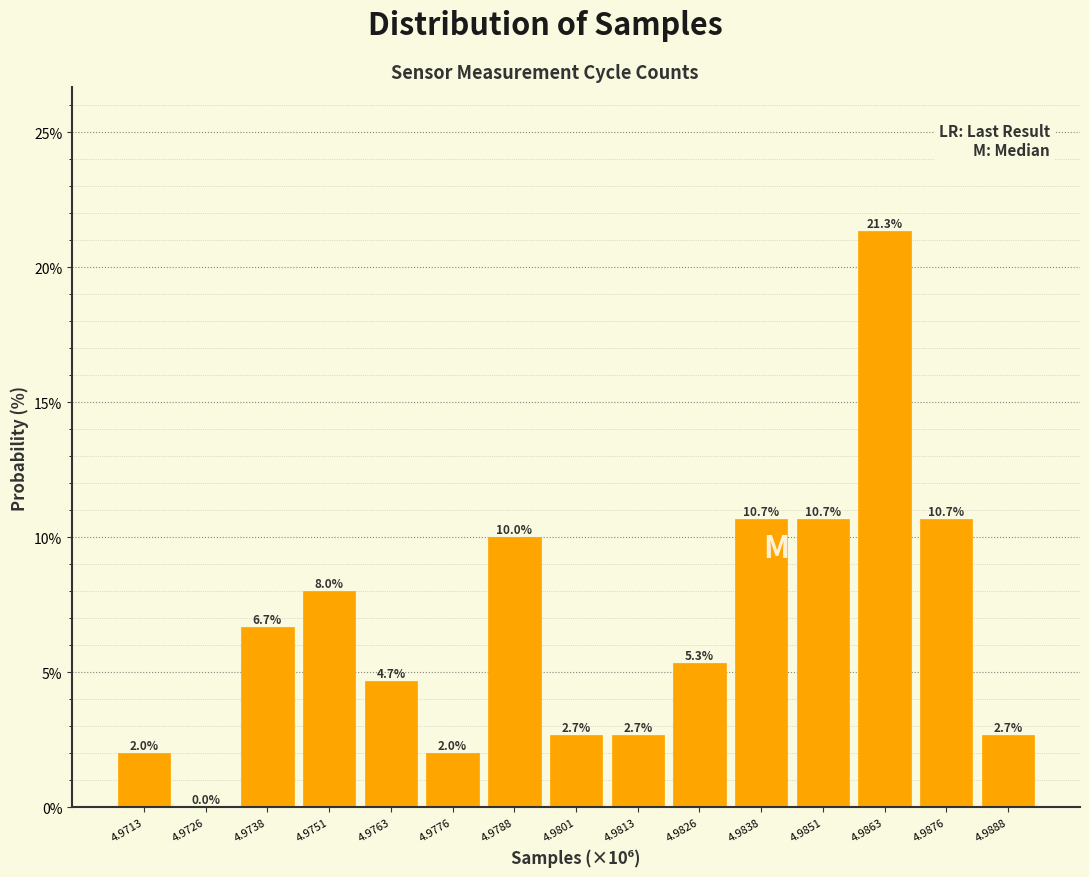

Reading right to left, list all the values displayed in this chart.

4.9888=2.7	4.9876=10.7	4.9863=21.3	4.9851=10.7	4.9838=10.7	4.9826=5.3	4.9813=2.7	4.9801=2.7	4.9788=10.0	4.9776=2.0	4.9763=4.7	4.9751=8.0	4.9738=6.7	4.9726=0.0	4.9713=2.0